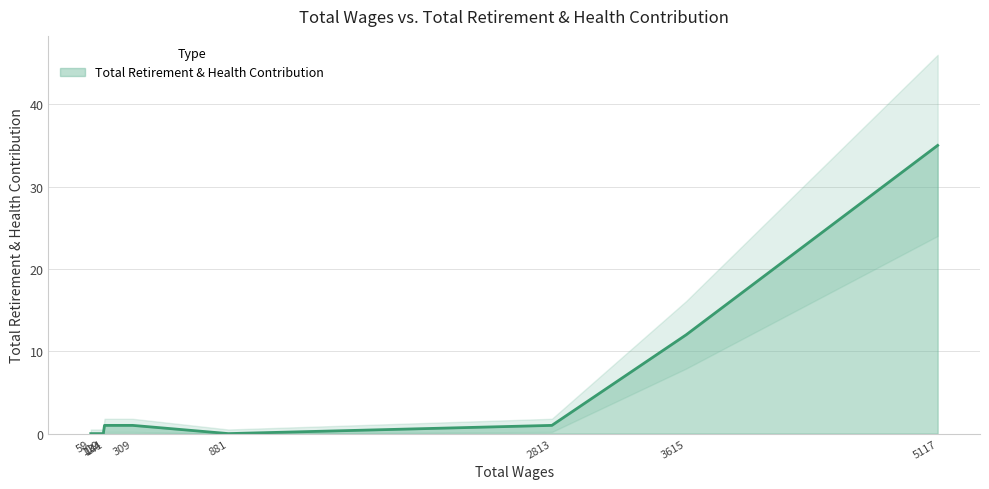

What is the maximum value shown in the chart?

35